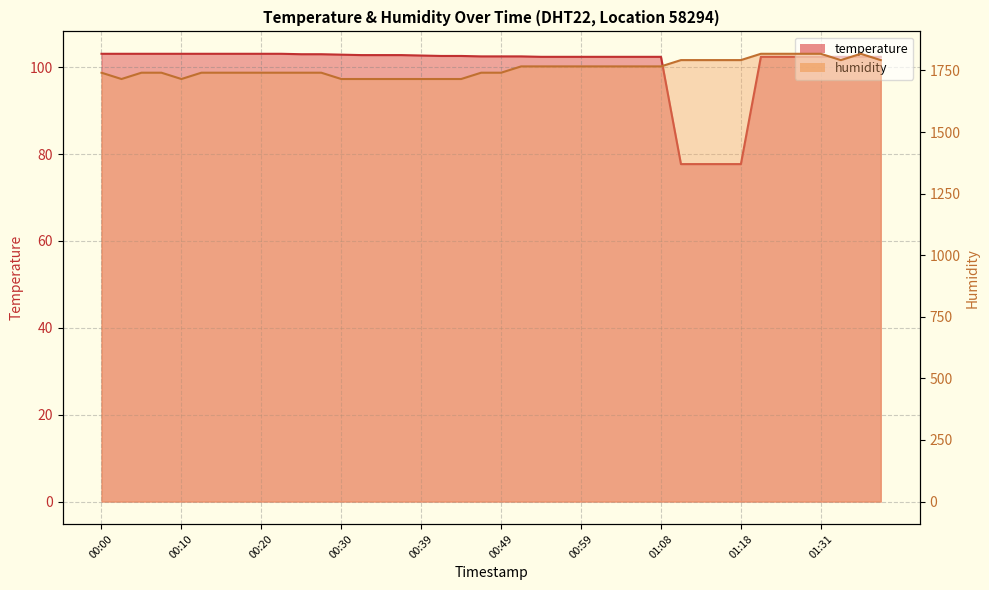

True or false: humidity has a value of 1766.4 at 01:08.

True